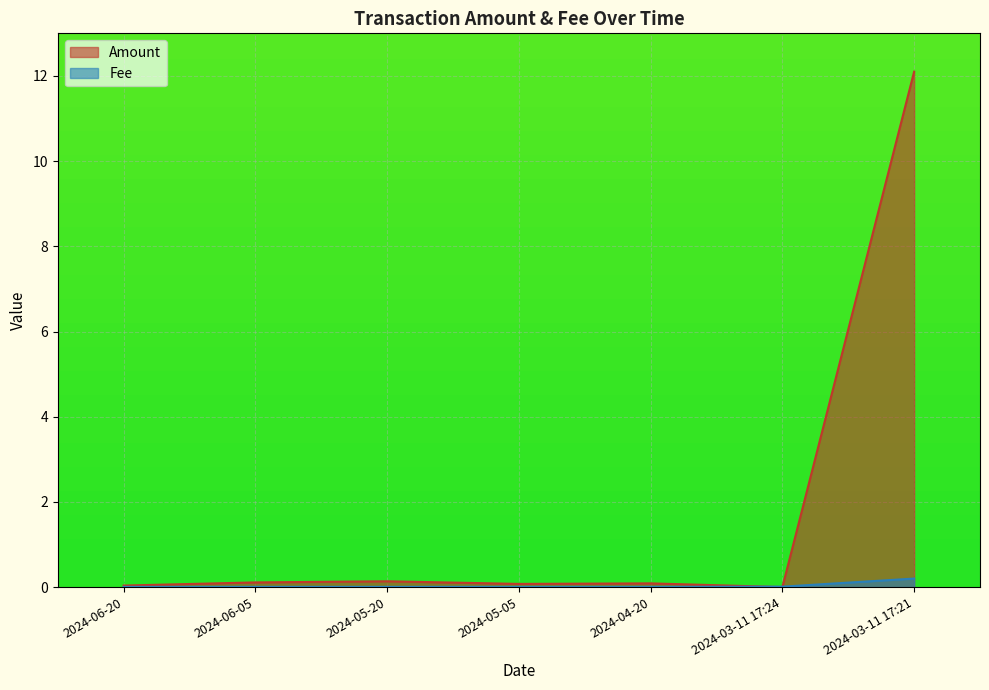

At which category does Amount reach its first local valley?

2024-05-05